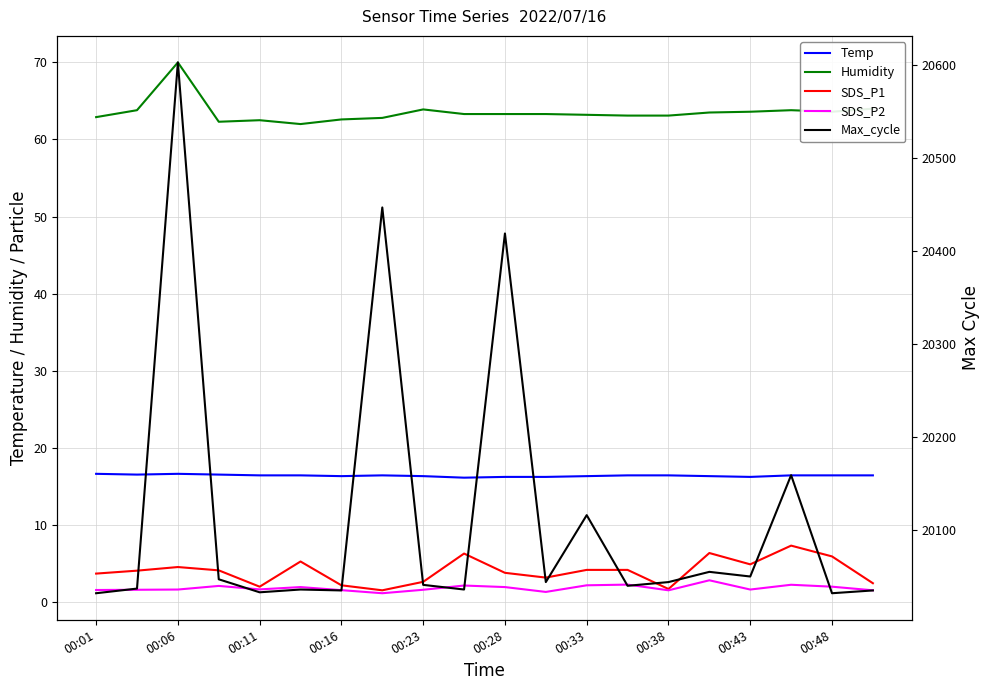

True or false: Humidity and SDS_P1 cross at least once.

False